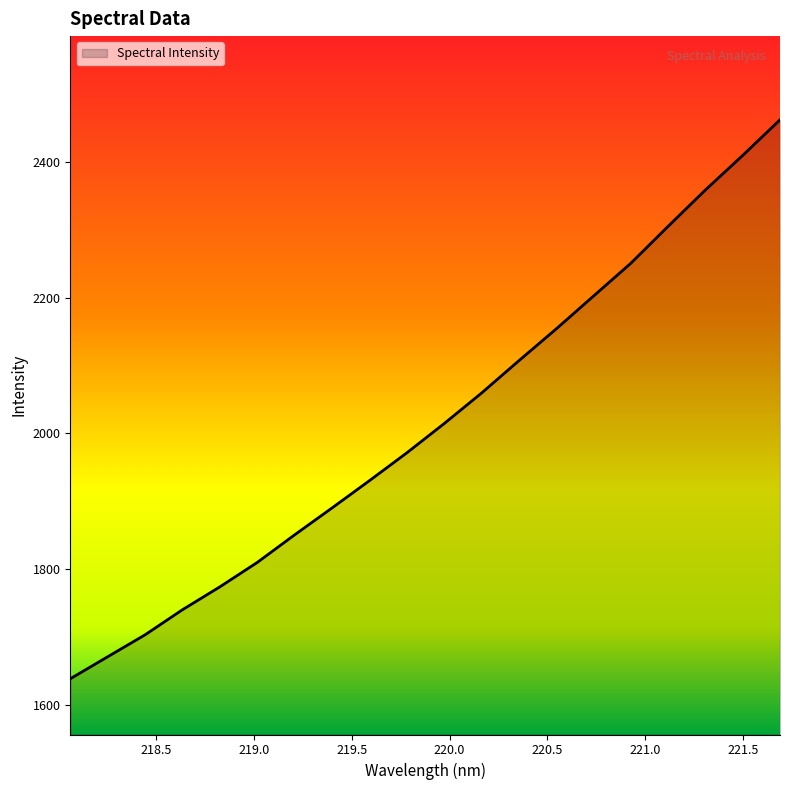

True or false: there are more than 2 points higher than both neighbors.

False